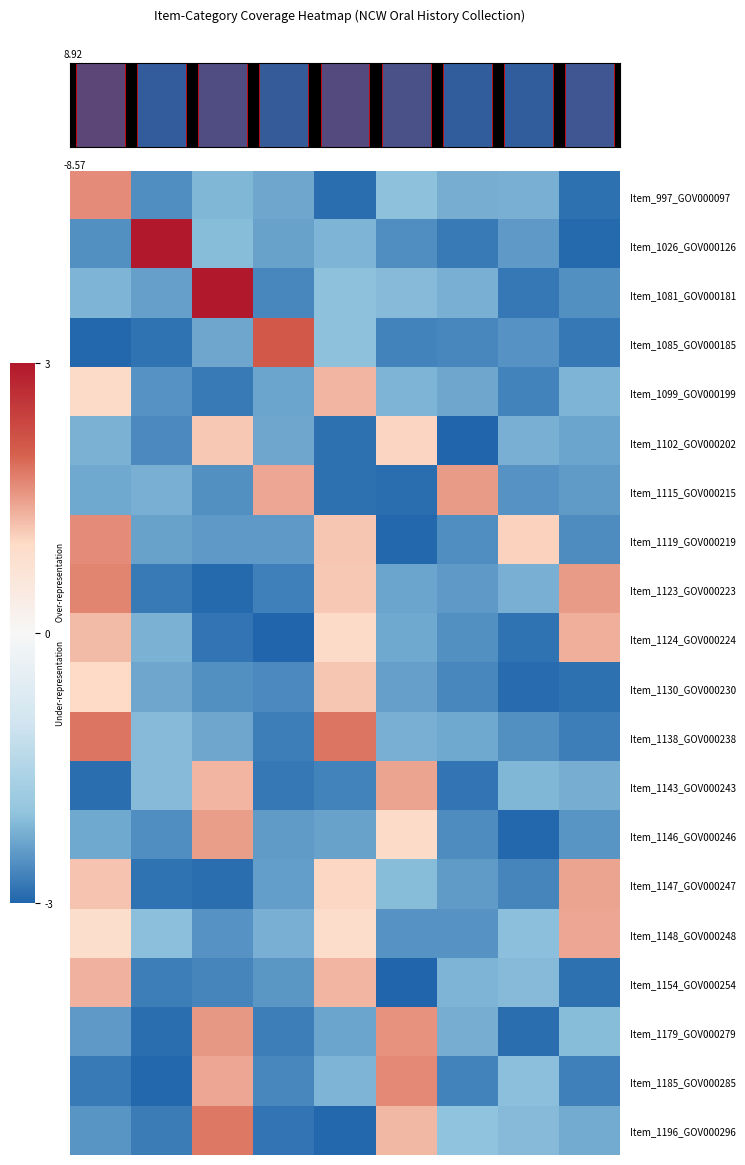

How many positive values does the Item_1081_GOV000181 series have?

1